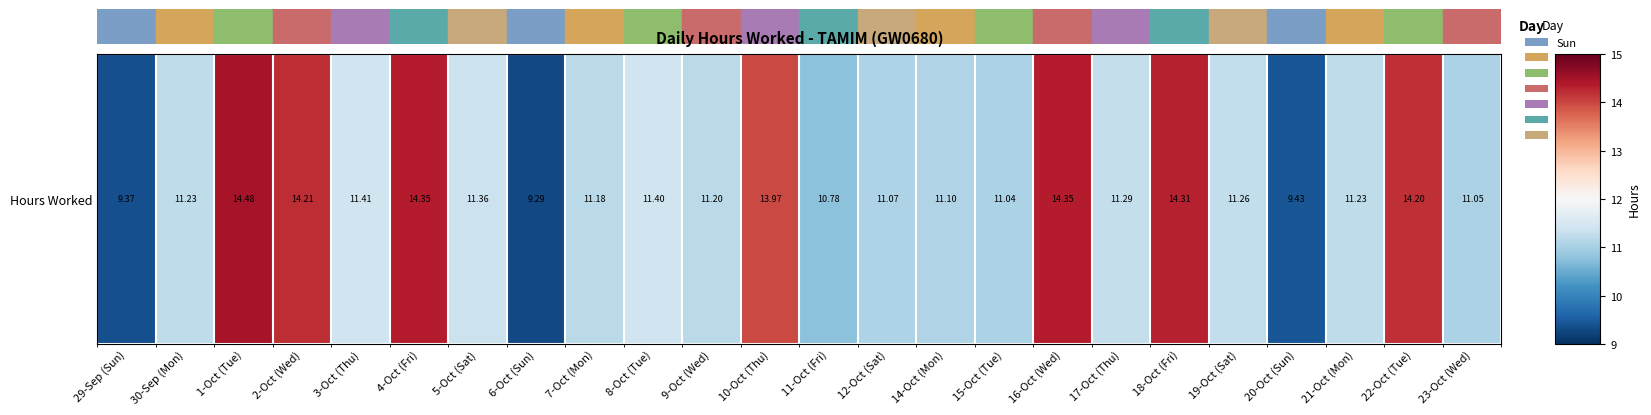

What is the sum of all values?

284.6